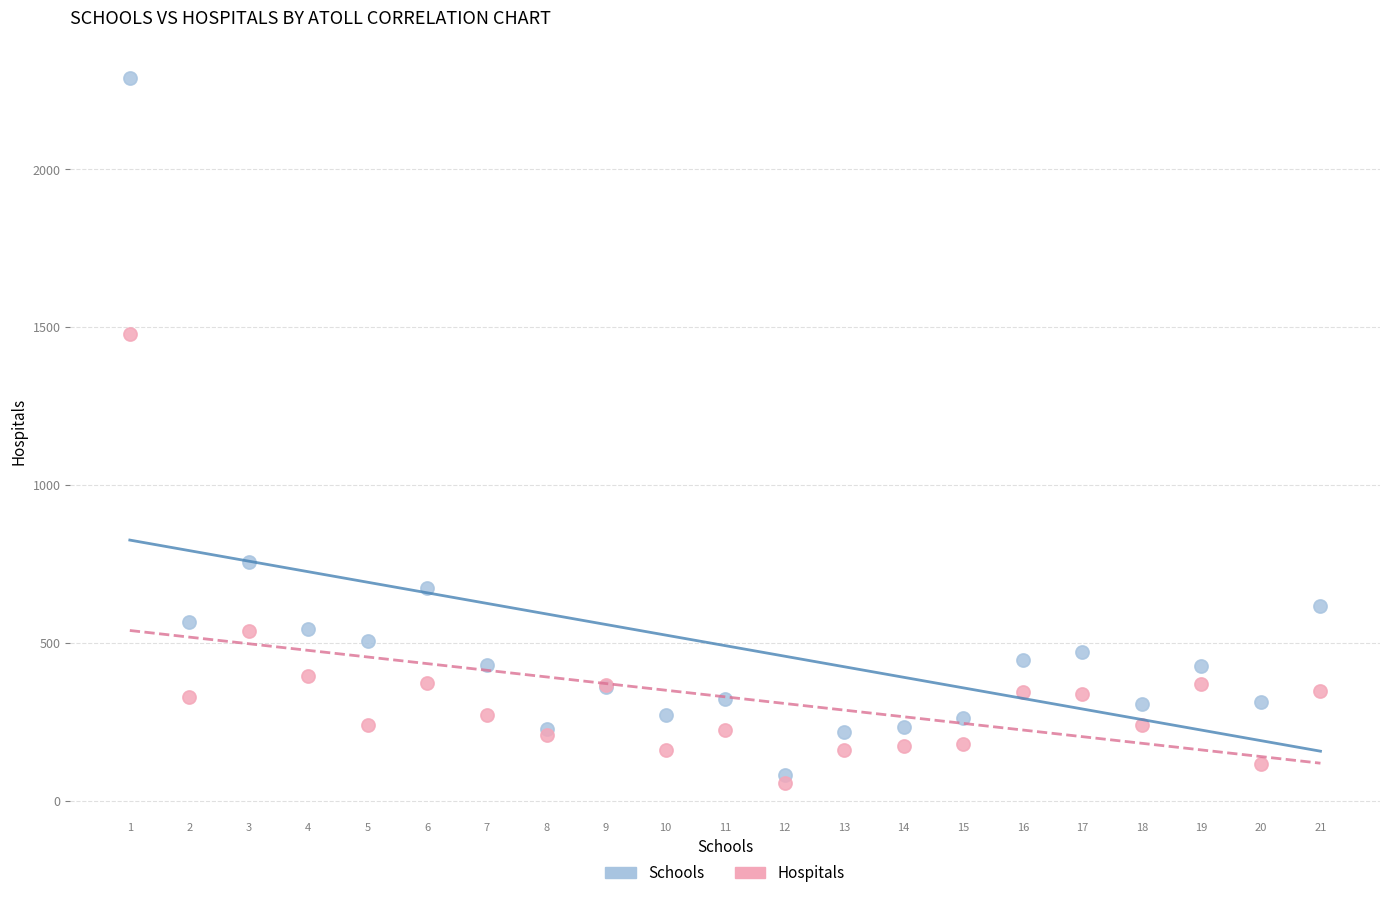

Which series reaches the maximum Y coordinate?

Schools